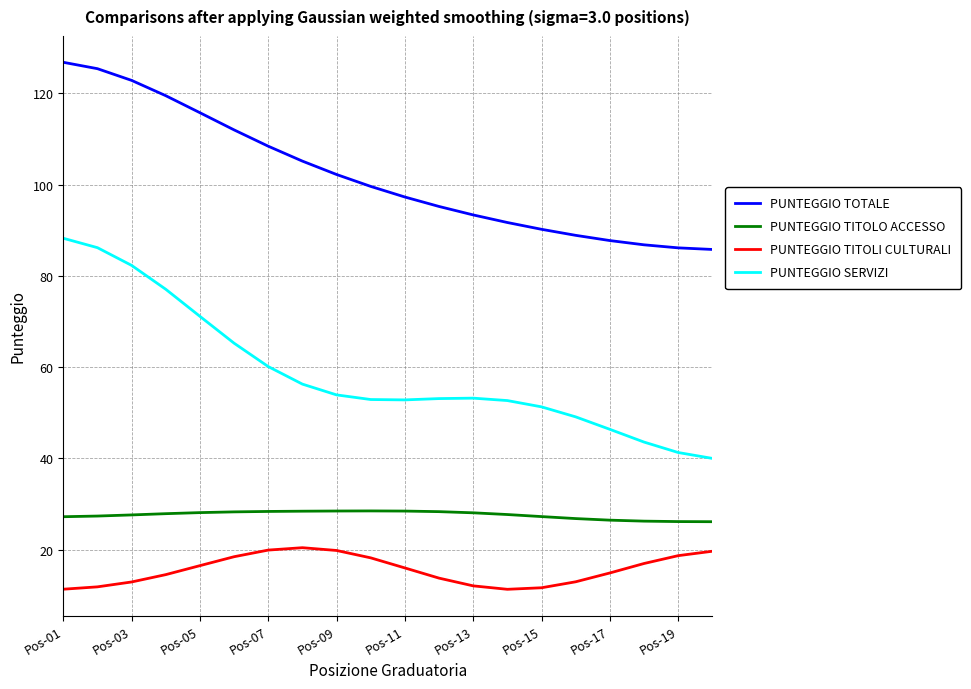

Count the number of categories in the chart.

20